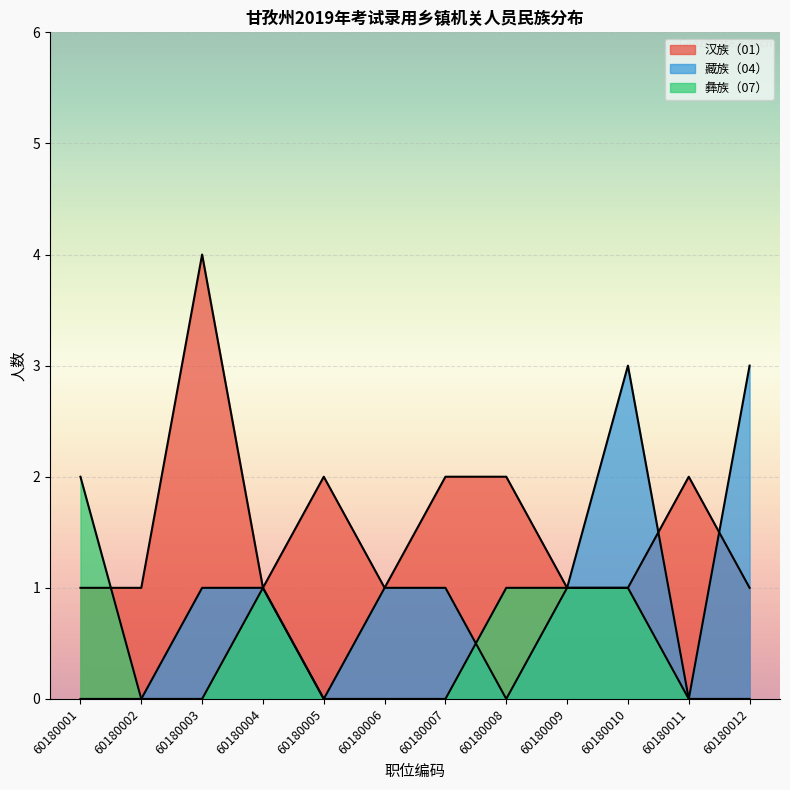

Which series has the widest spread of values?

汉族（01）